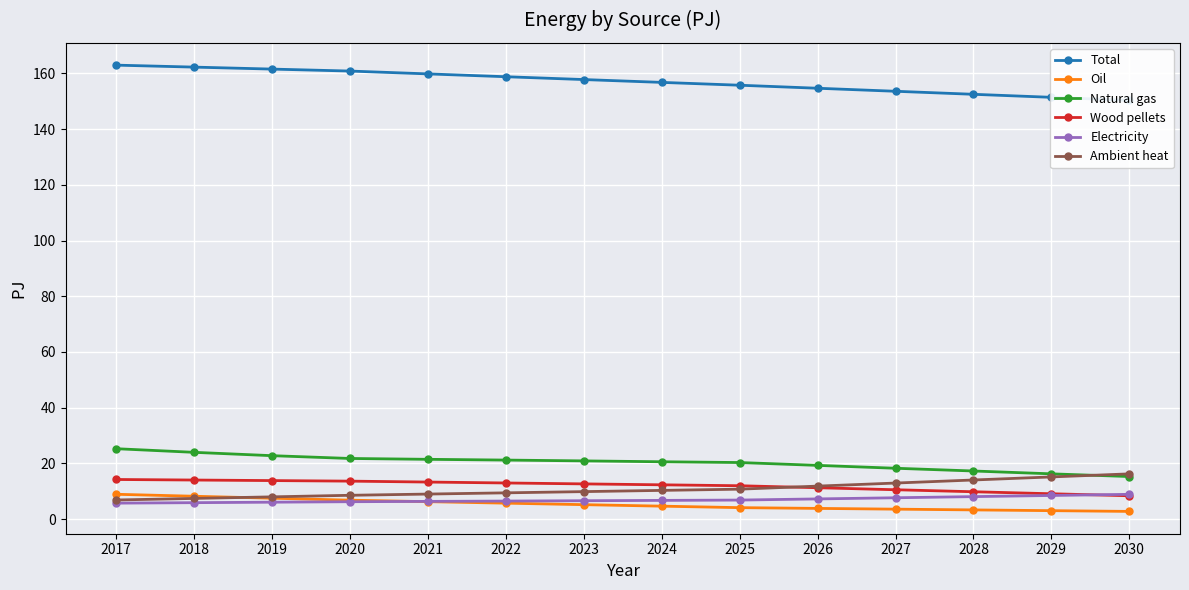

At which category is the sum across all series the highest?

2017